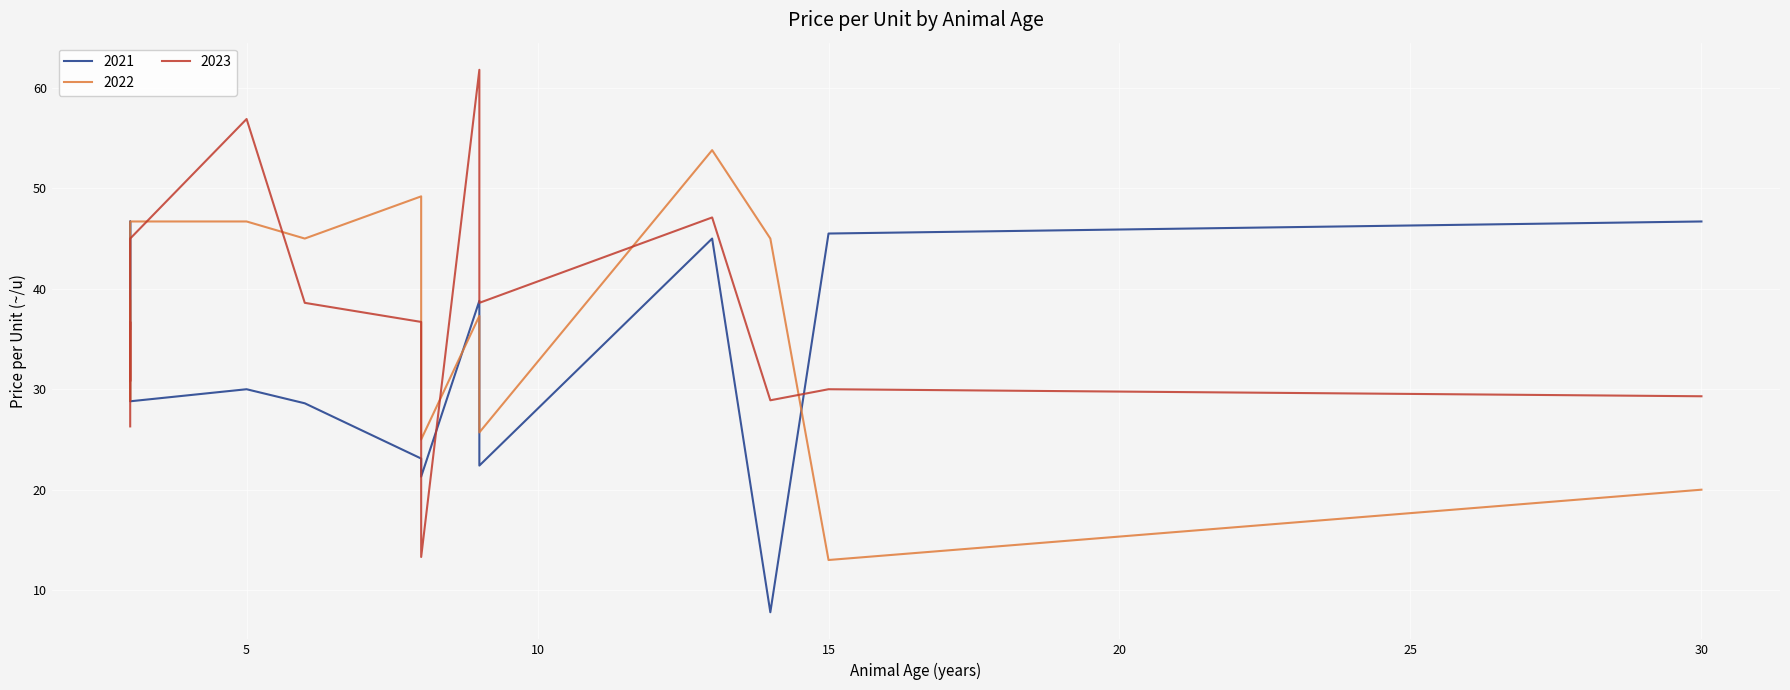

Which series changed the most between 3 and 13?

2021